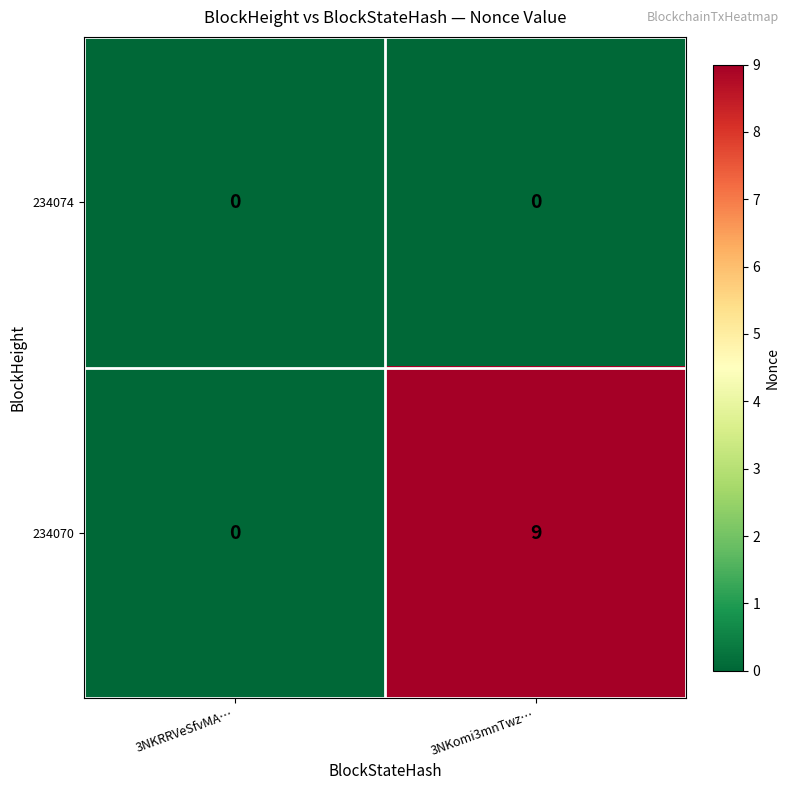

What is the difference between the 234070 values at 3NKomi3mnTwz… and 3NKRRVeSfvMA…?

9